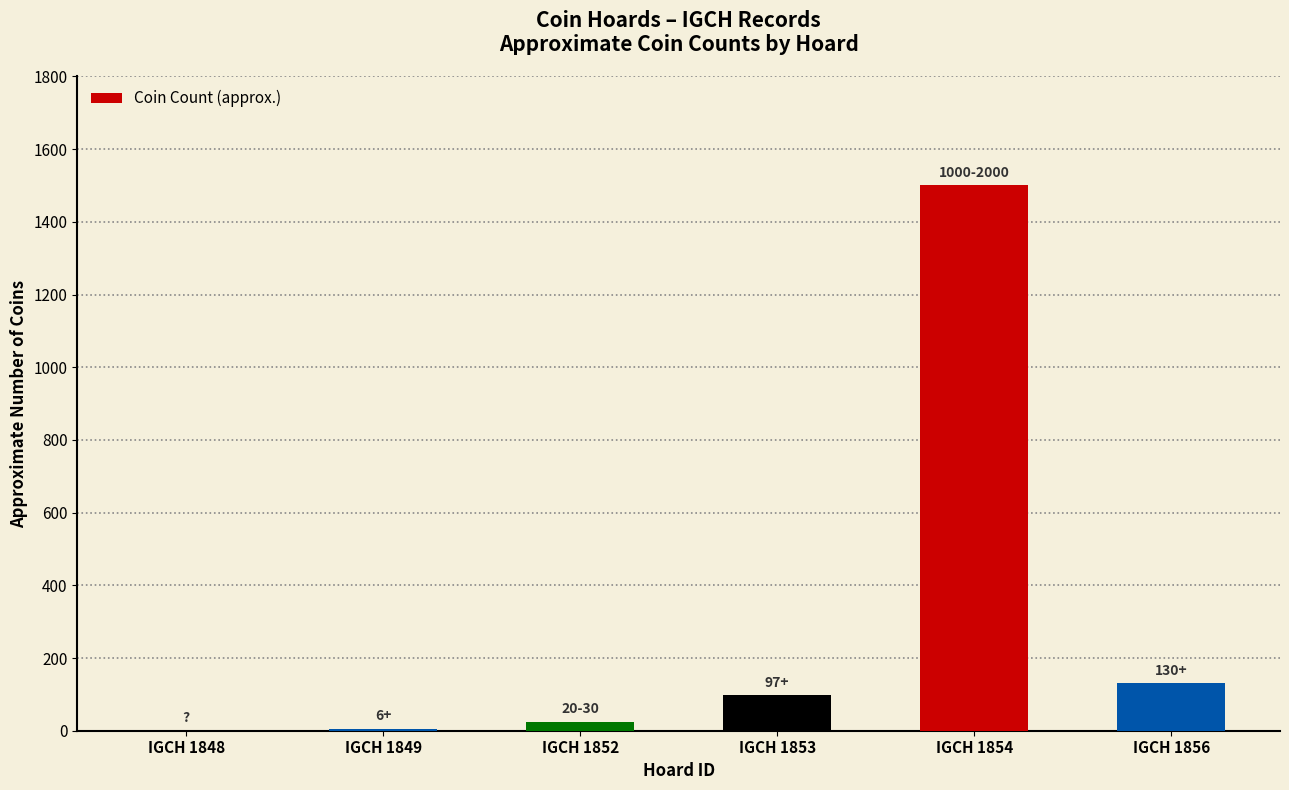

What is the sum of all values?

1758